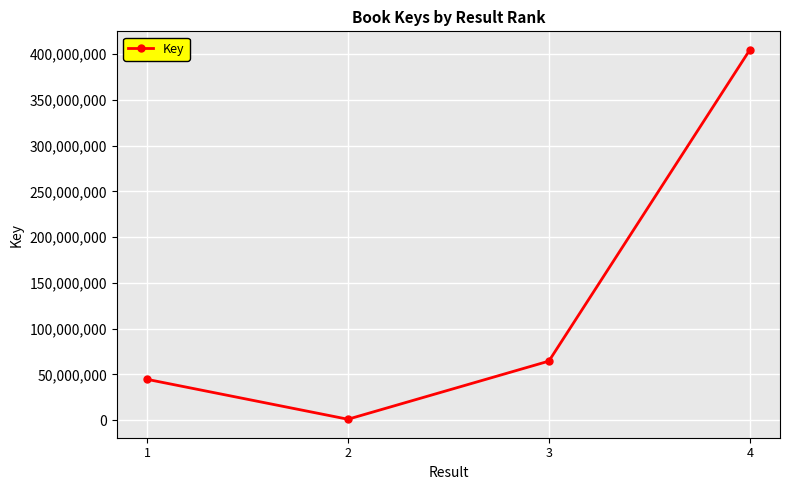

Which has a higher value, 3 or 2?

3